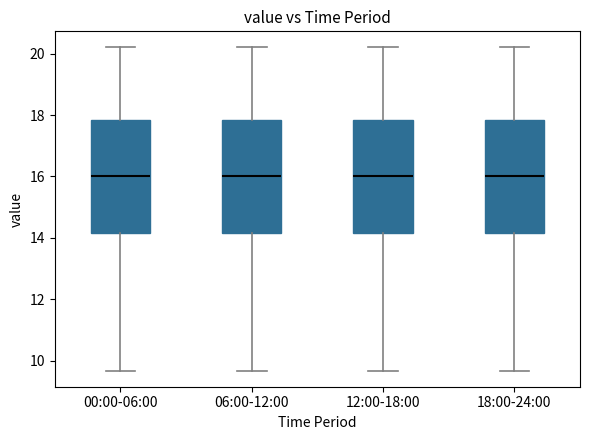

Where does the lower whisker of the box for 18:00-24:00 end on the y-axis? The values are not printed on the chart, so give them approximately, as read against the axis.

9.6